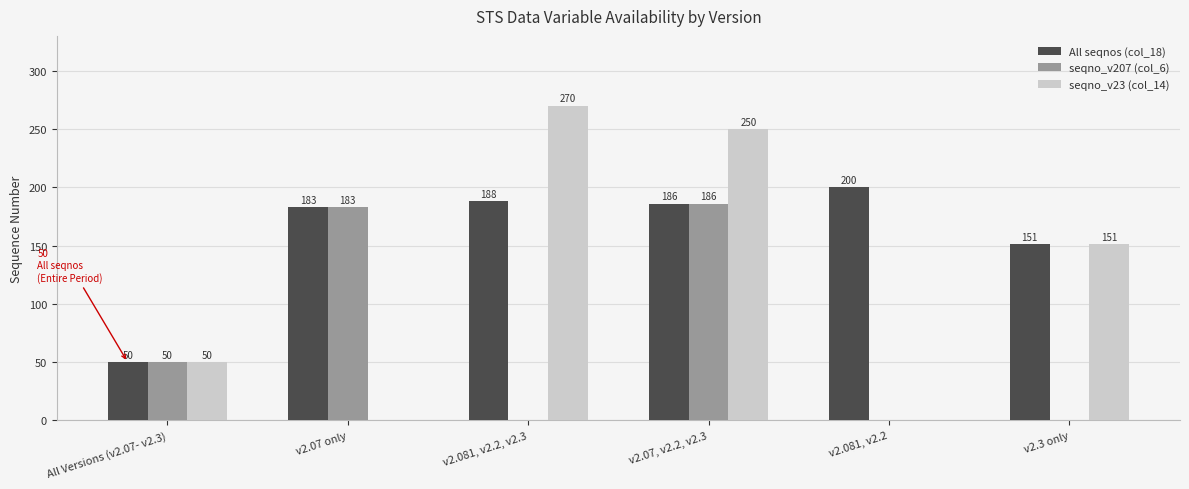

How many values in the All seqnos (col_18) series exceed 186?

2